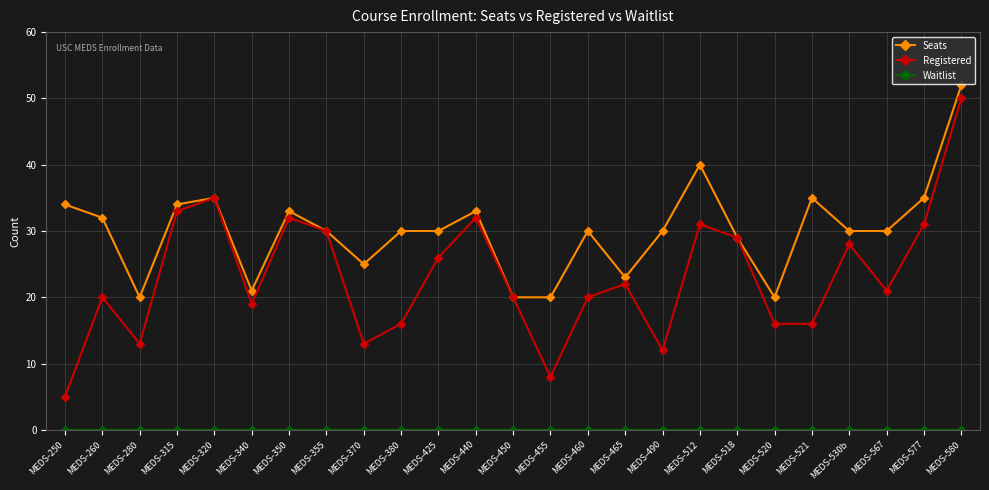

What position from the left is MEDS-250?

1